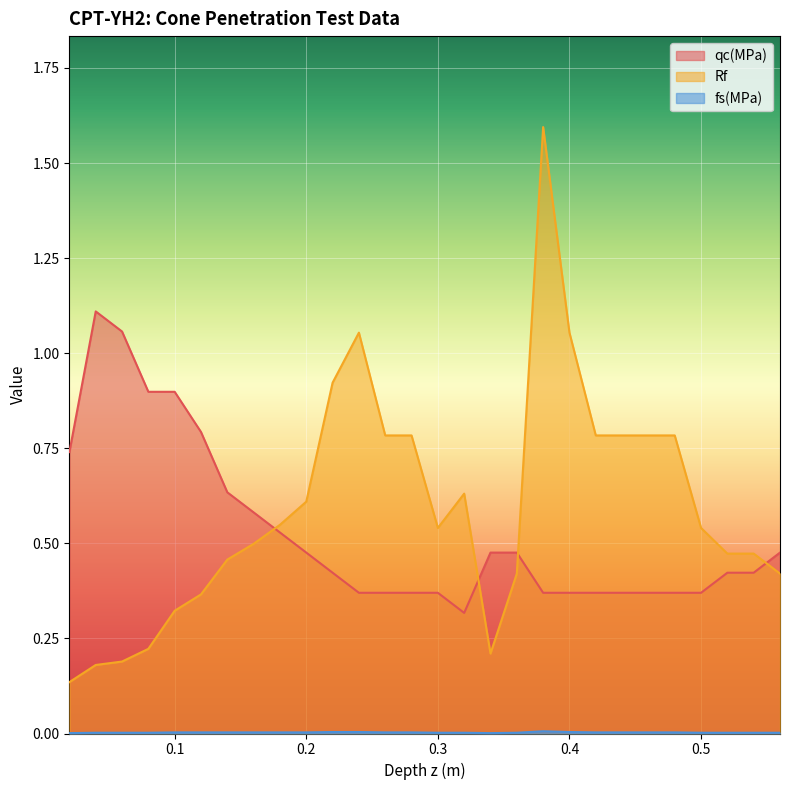

The Rf series shows 0.3 at 0.1. True or false?

True